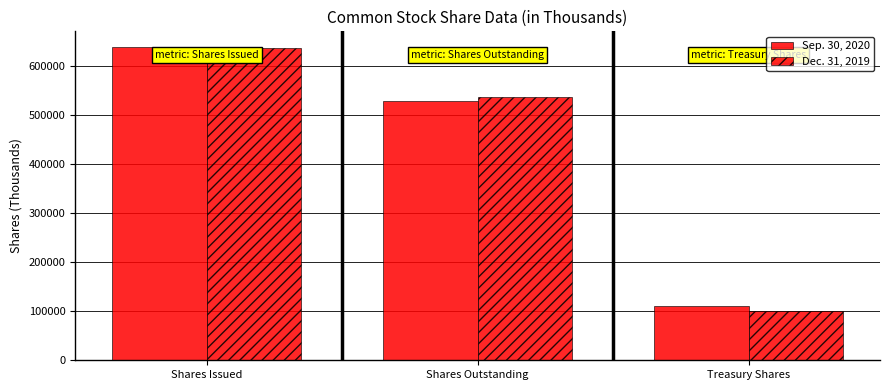

List the series in order of their overall mean, highest first.

Sep. 30, 2020, Dec. 31, 2019